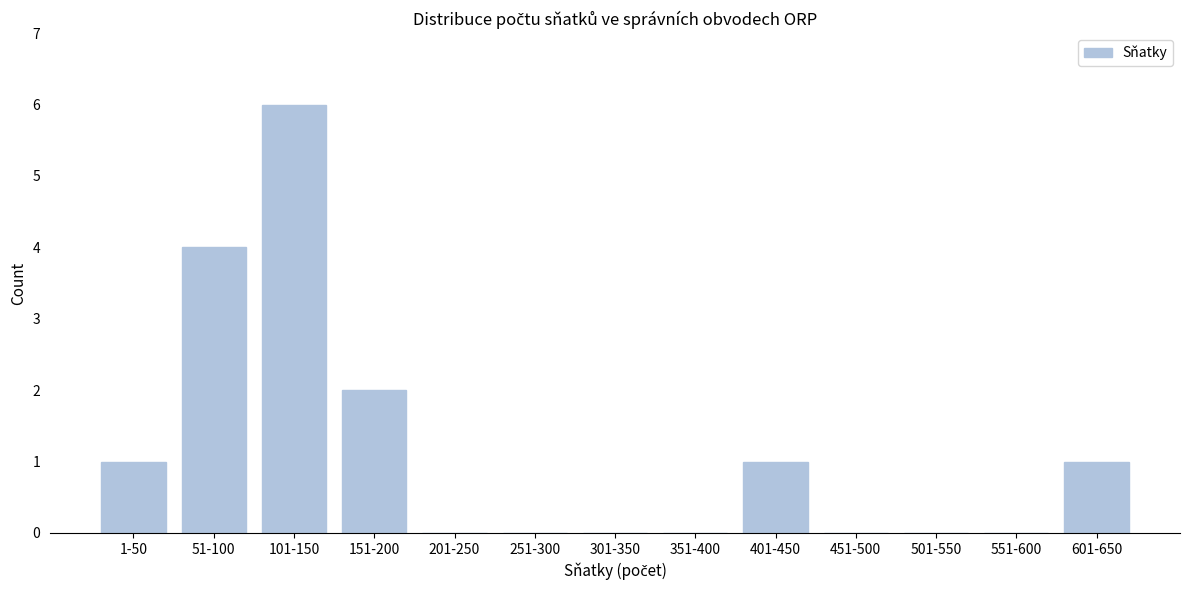

Reading right to left, what are all the values shown in this chart?

601-650=1	551-600=0	501-550=0	451-500=0	401-450=1	351-400=0	301-350=0	251-300=0	201-250=0	151-200=2	101-150=6	51-100=4	1-50=1